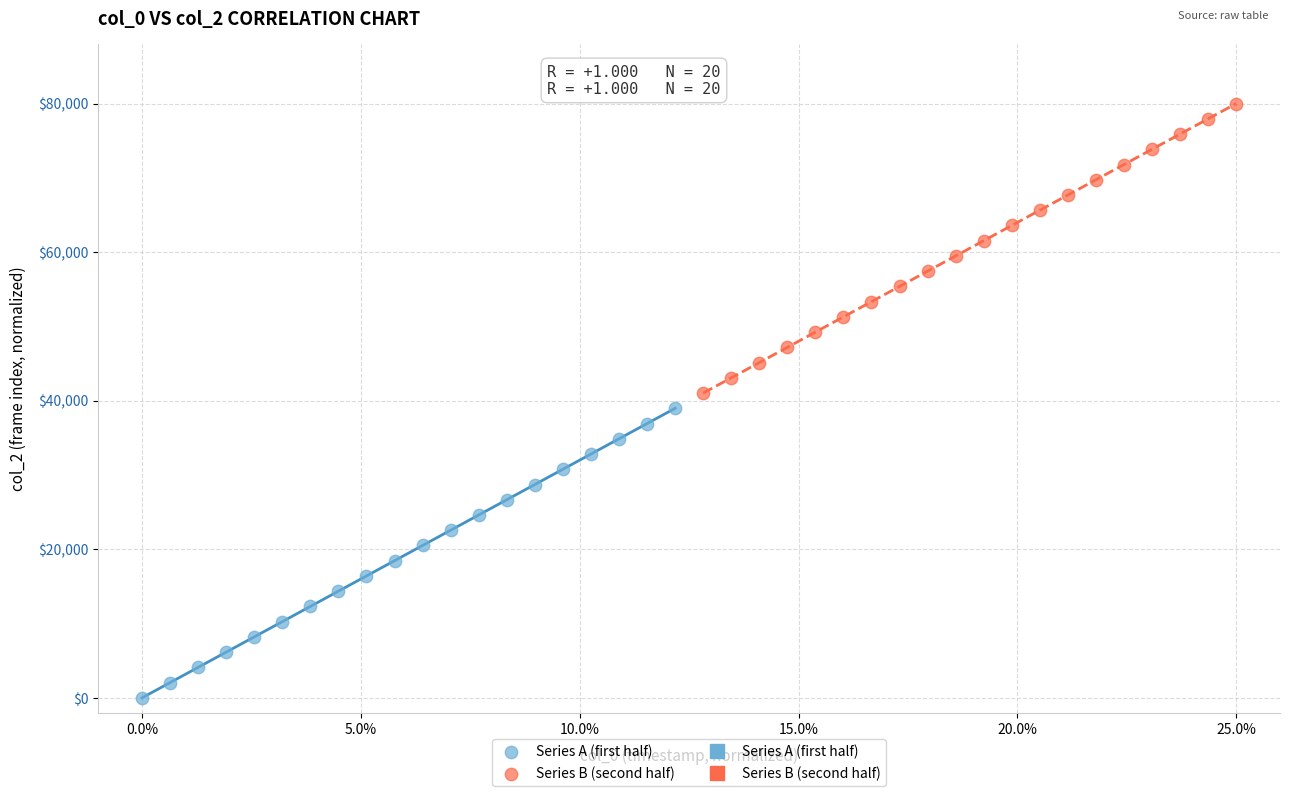

Which series contains the lowest Y value?

Series A (first half)